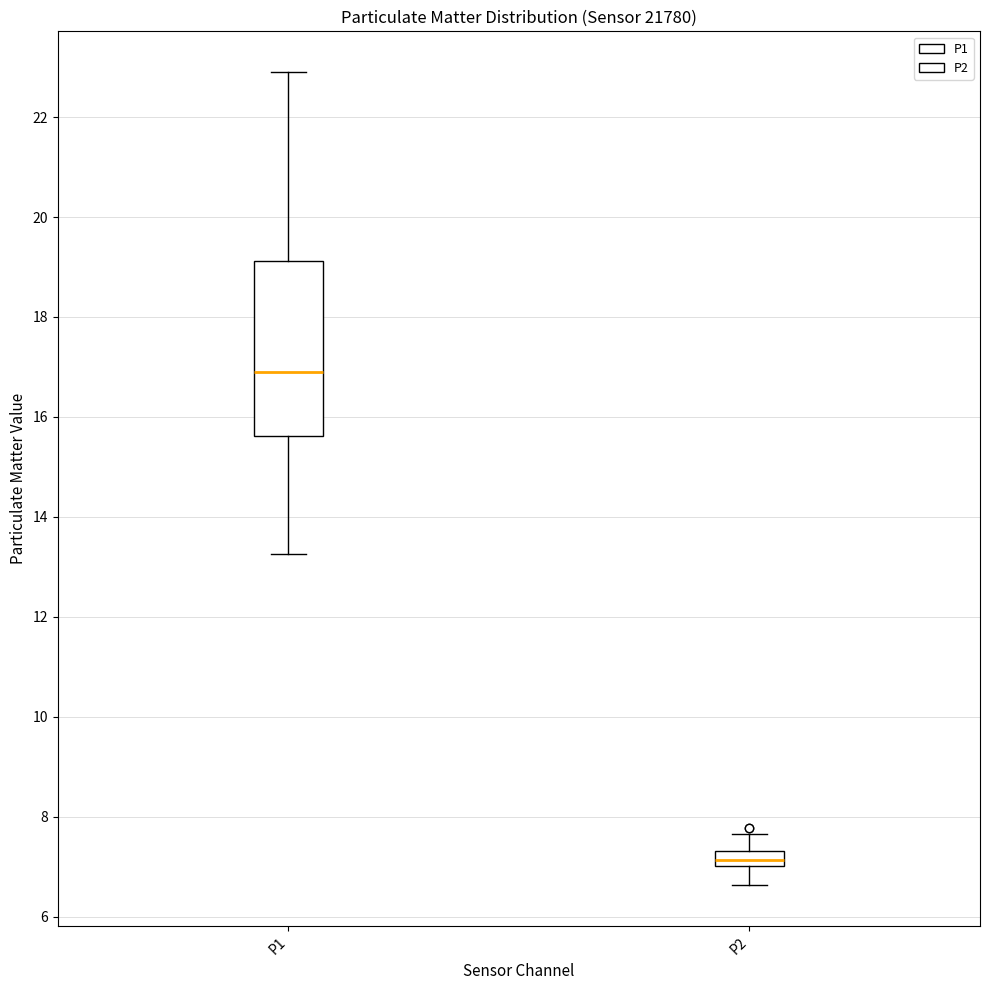

Which box is the tallest, from its lower edge to its upper edge?

P1